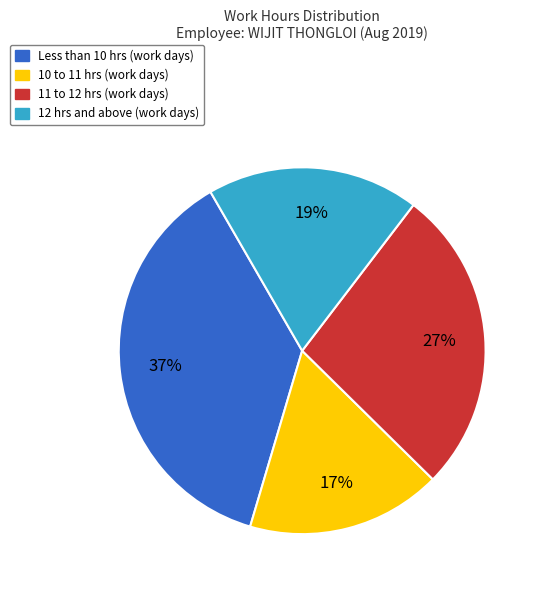

Is there a majority slice in this chart?

No